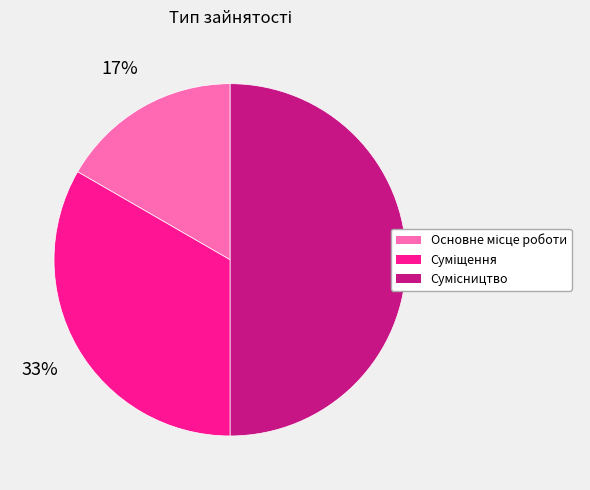

To the nearest percent, what is the average slice percentage?

33%